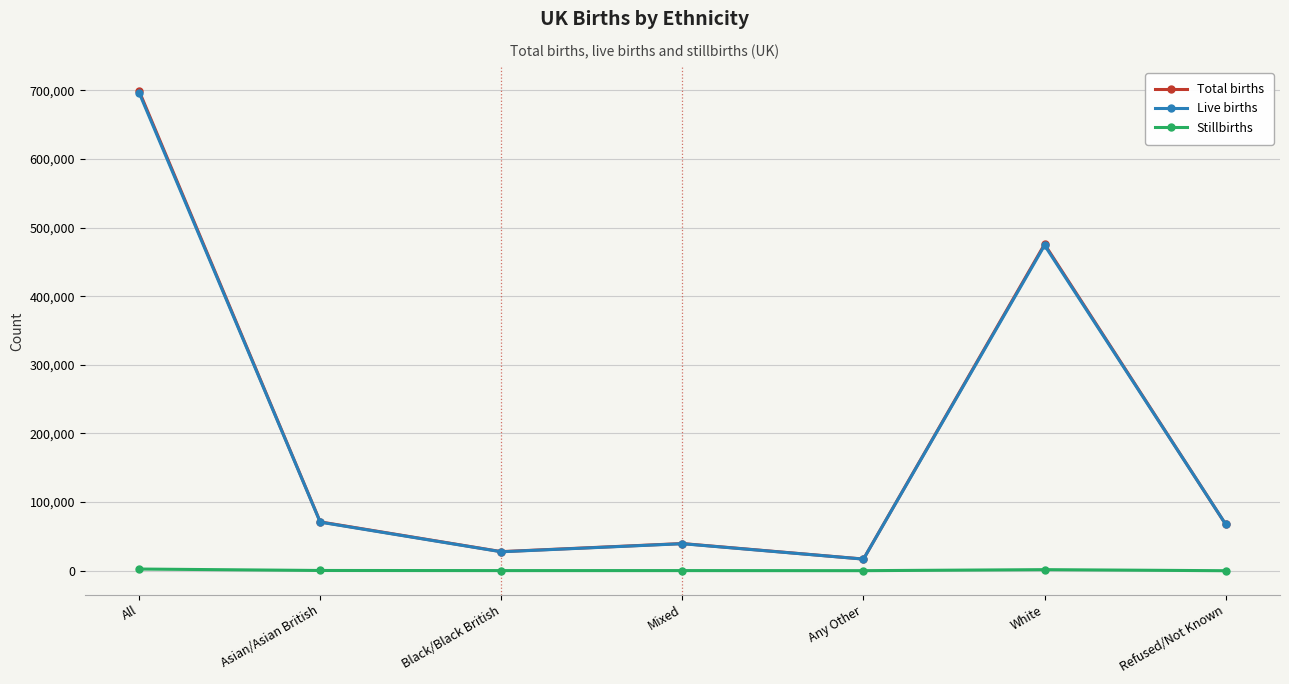

Is the value of Live births at All greater than the value of Total births at Any Other?

Yes